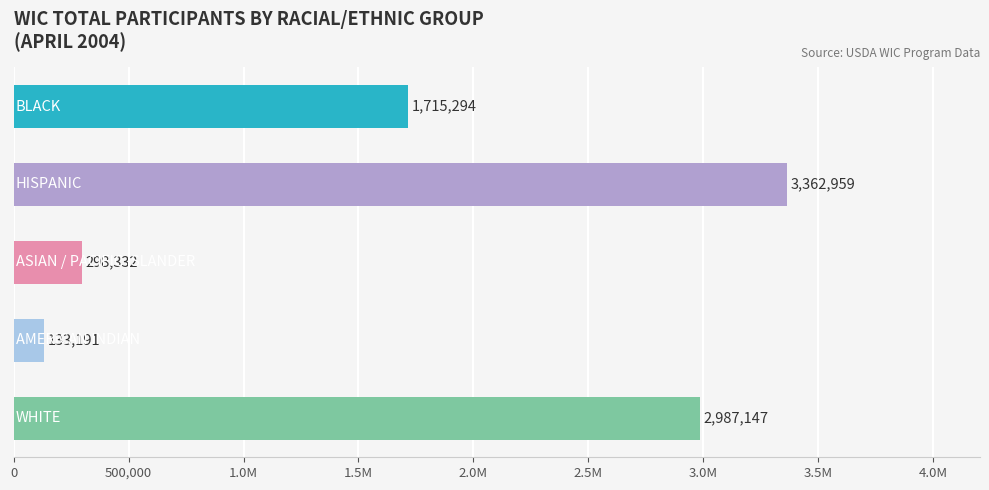

What is the sum of all values?

8496923